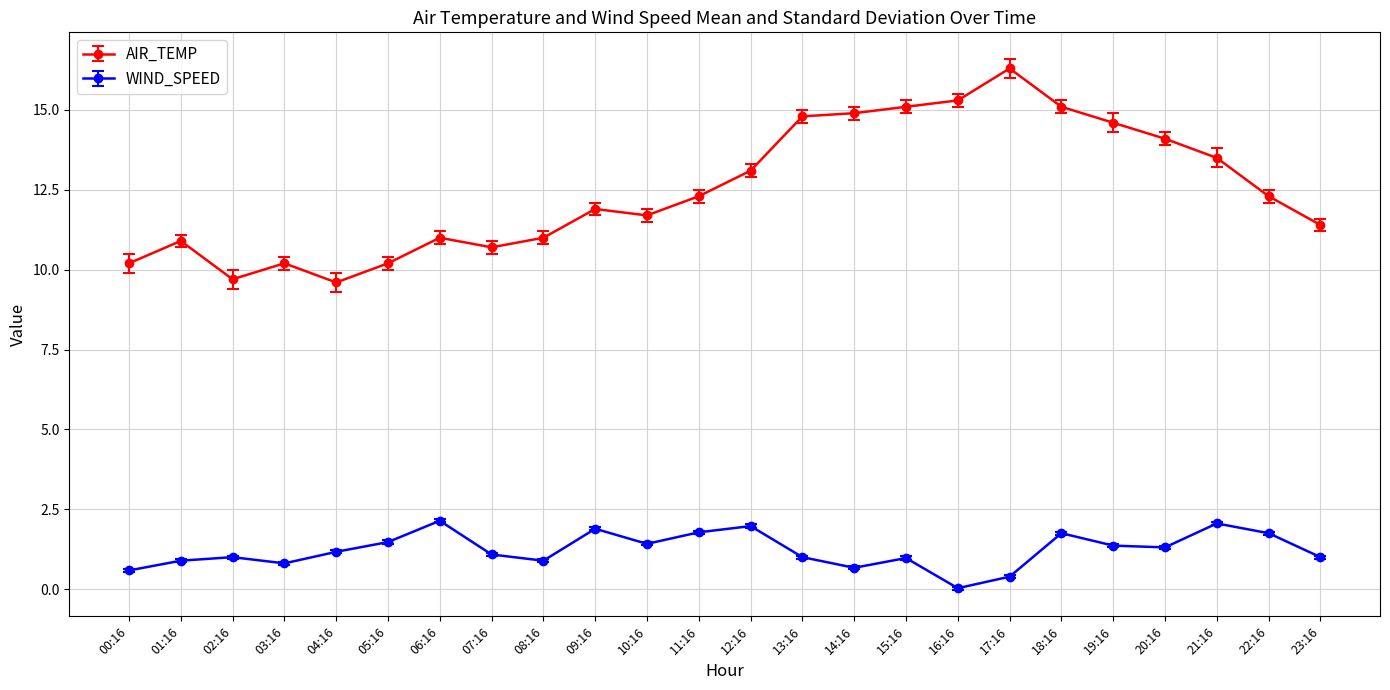

At which label does WIND_SPEED reach its minimum?

16:16